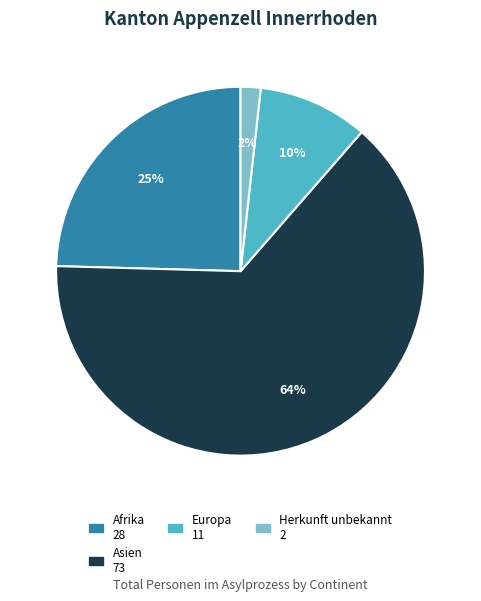

Is there a majority slice in this chart?

Yes